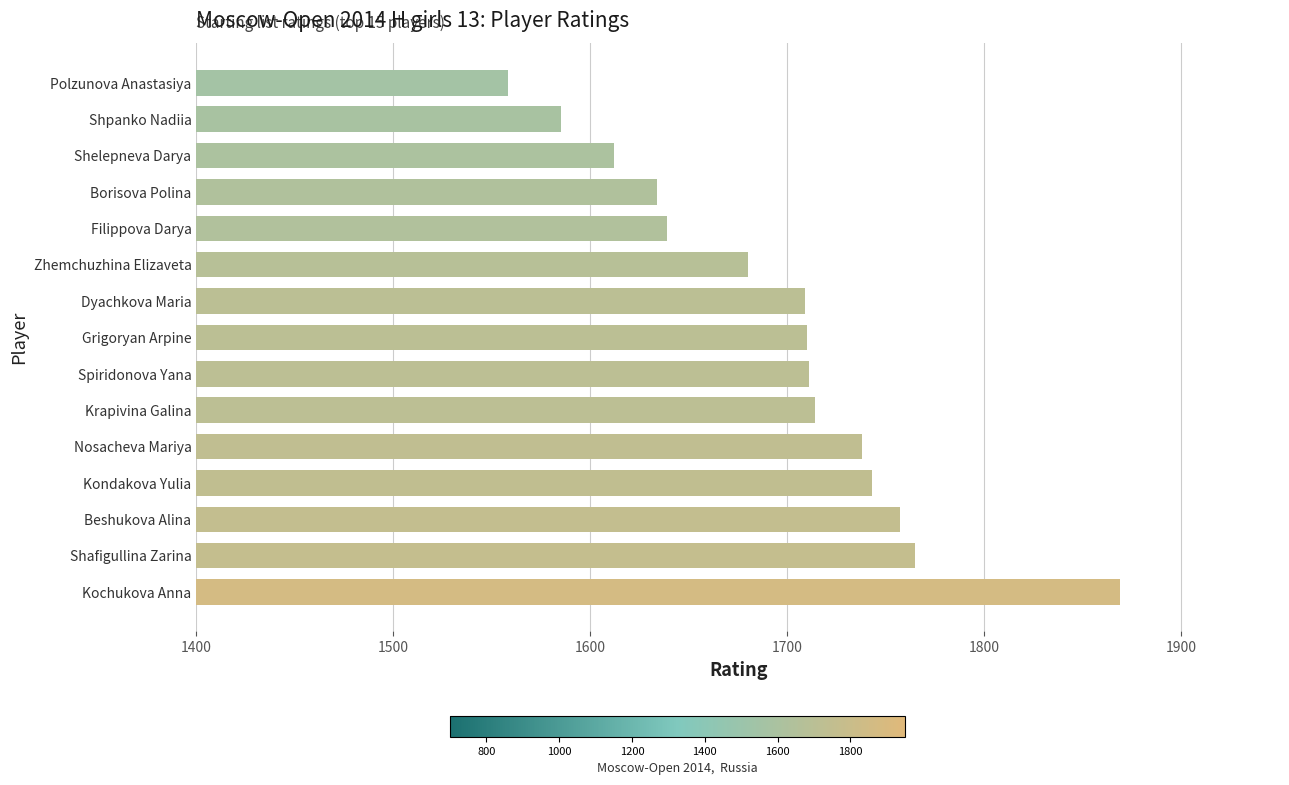

The chart shows a value of 2502 at Krapivina Galina. True or false?

False